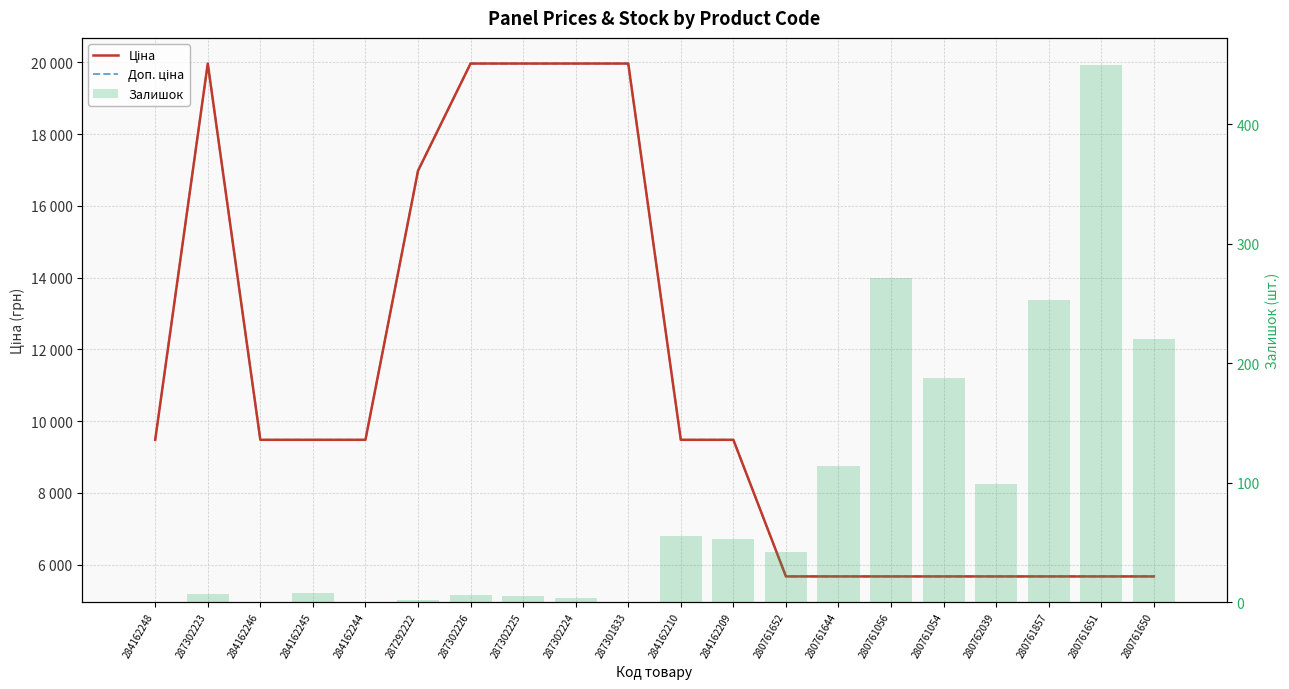

Reading left to right, extract all data points from this chart.

Ціна: 284162248=9480.1	287302223=19964.2	284162246=9480.1	284162245=9480.1	284162244=9480.1	287292222=16976.3	287302226=19964.2	287302225=19964.2	287302224=19964.2	287301833=19964.2	284162210=9480.1	284162209=9480.1	280761652=5673.8	280761644=5673.8	280761056=5673.8	280761054=5673.8	280762039=5673.8	280761857=5673.8	280761651=5673.8	280761650=5673.8
Доп. ціна: 284162248=9480.1	287302223=19964.2	284162246=9480.1	284162245=9480.1	284162244=9480.1	287292222=16976.3	287302226=19964.2	287302225=19964.2	287302224=19964.2	287301833=19964.2	284162210=9480.1	284162209=9480.1	280761652=5673.8	280761644=5673.8	280761056=5673.8	280761054=5673.8	280762039=5673.8	280761857=5673.8	280761651=5673.8	280761650=5673.8
Залишок: 284162248=0.0	287302223=7.0	284162246=0.0	284162245=8.0	284162244=0.0	287292222=2.0	287302226=6.0	287302225=5.0	287302224=3.0	287301833=0.0	284162210=55.0	284162209=53.0	280761652=42.0	280761644=114.0	280761056=271.0	280761054=188.0	280762039=99.0	280761857=253.0	280761651=450.0	280761650=220.0